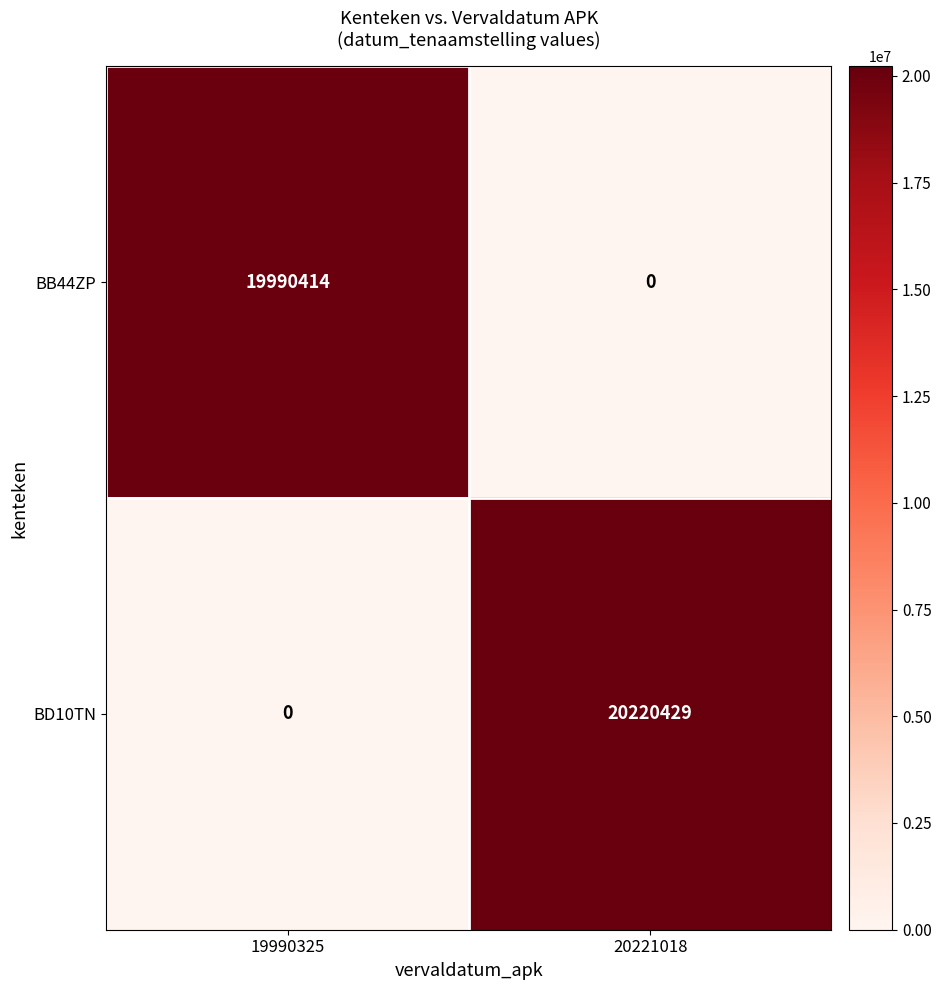

Which series has the largest range (max minus min)?

BD10TN